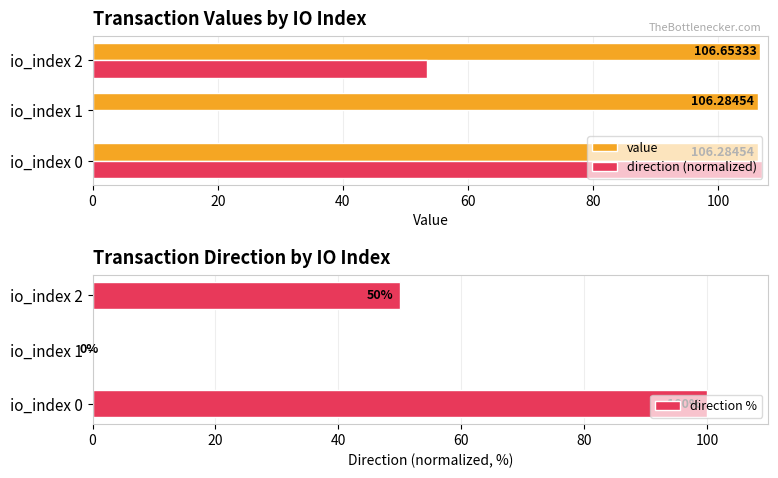

What is the sum of the direction (normalized) values at io_index 0 and io_index 2?

160.5